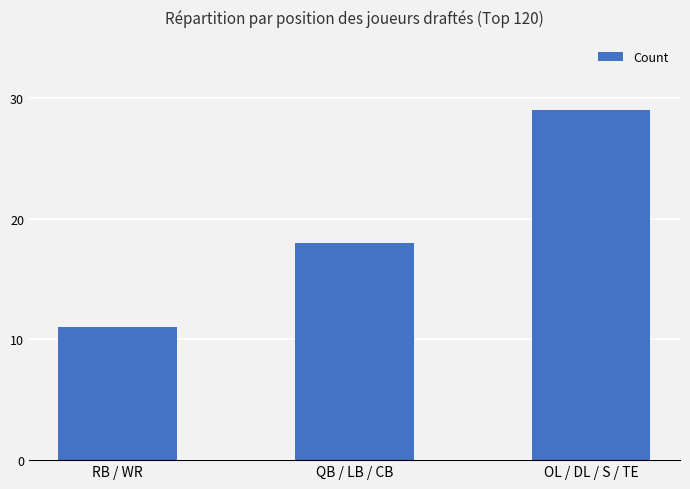

What position from the left is RB / WR?

1